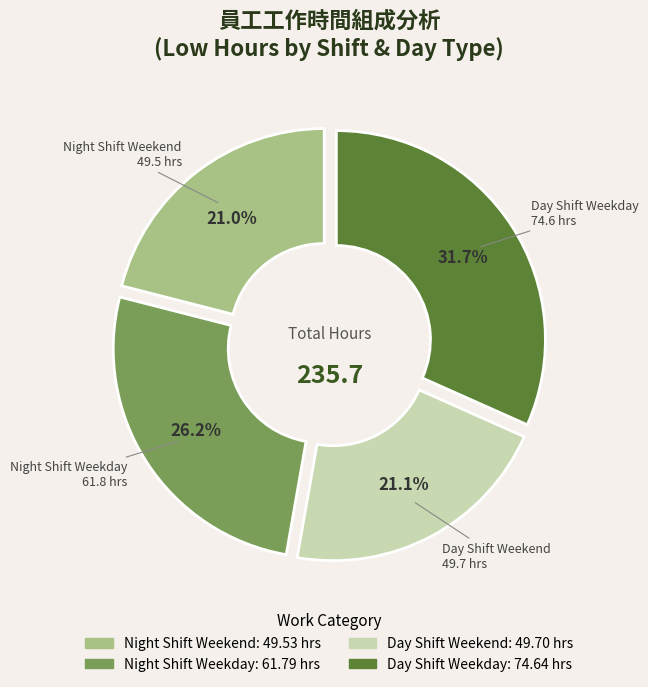

Is there any slice that represents more than half of the pie?

No